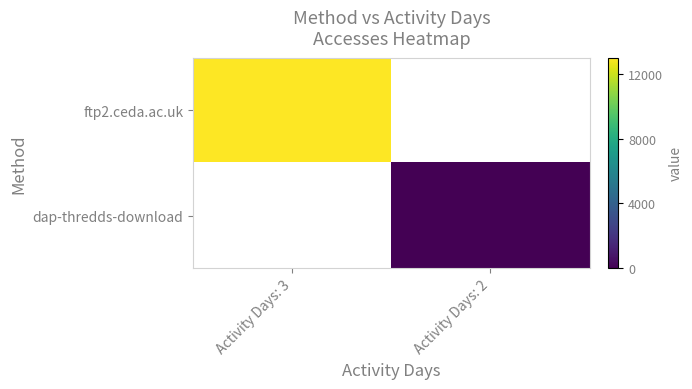

What is the highest value of the ftp2.ceda.ac.uk series?

12996.0